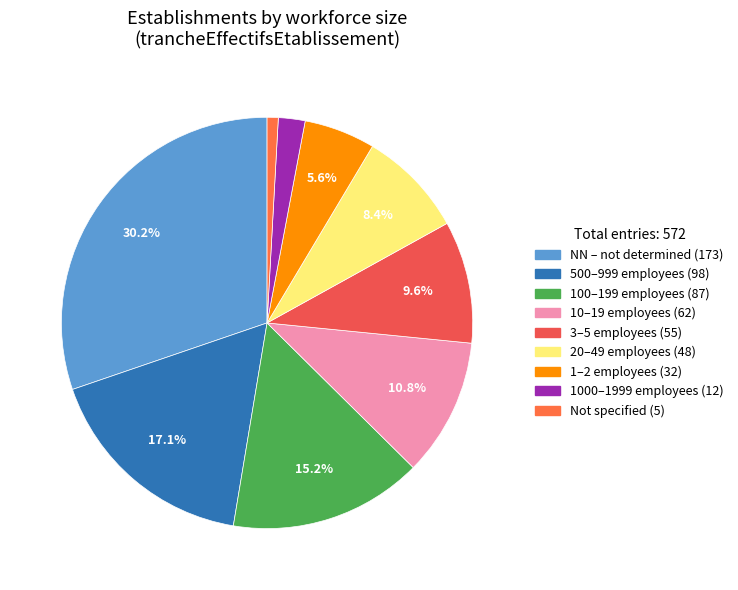

To the nearest percent, what is the average slice percentage?

11%